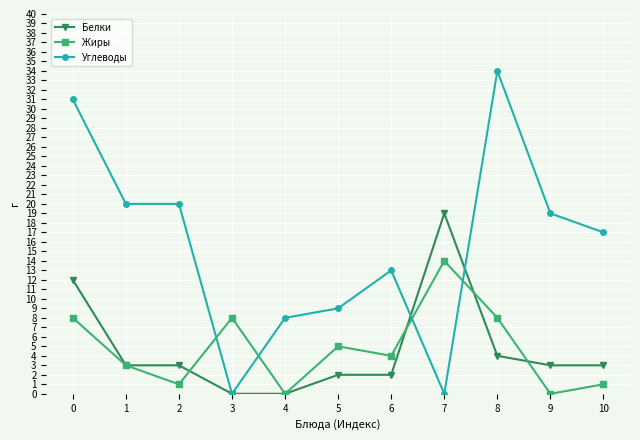

What is the difference between the maximum and minimum values in the Жиры series?

14